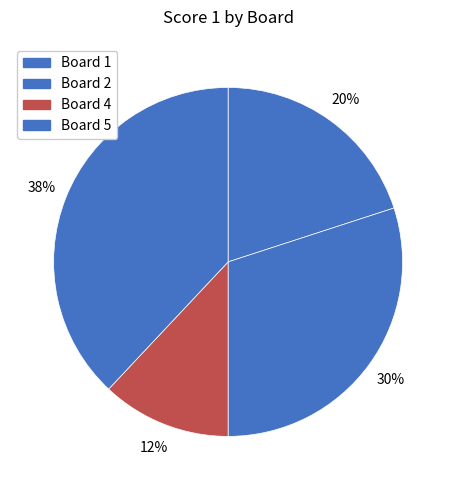

To the nearest percent, what is the difference between the largest and smallest slice percentages?

26%